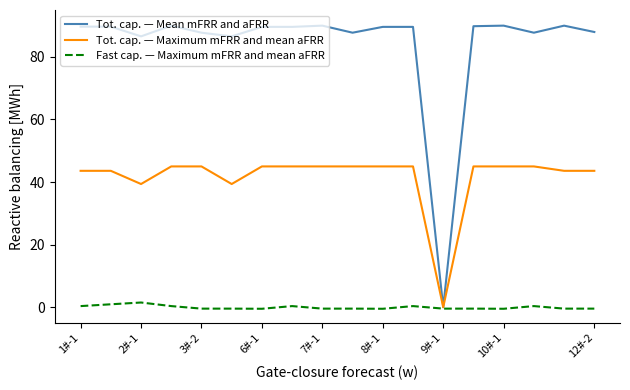

How many lines are shown in the chart?

3